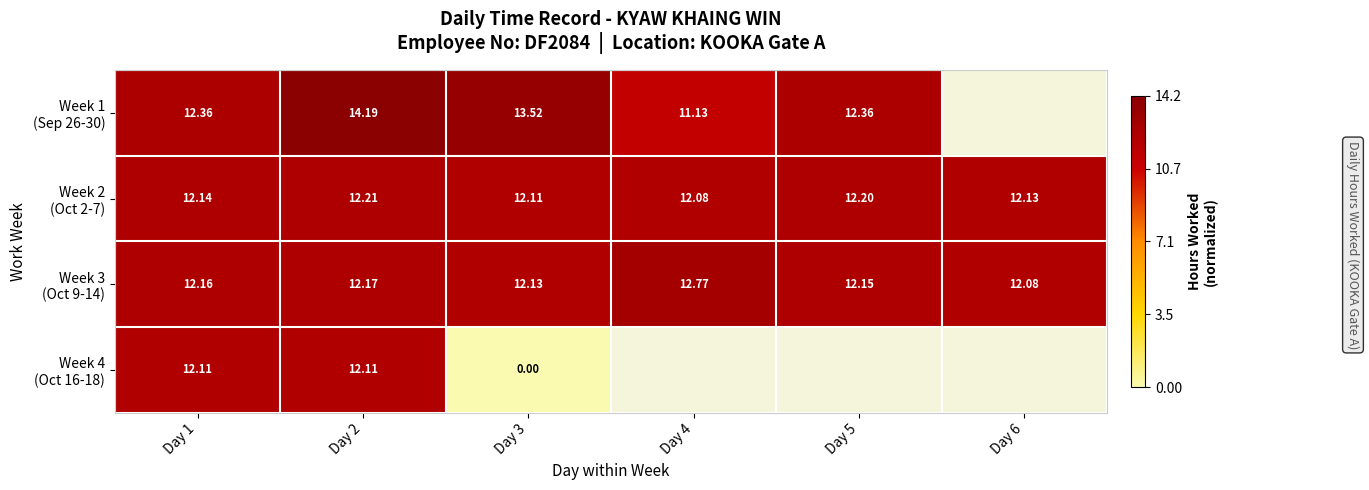

At Day 1, list the series in order from smallest to largest.

Week 4 (Oct 16-18), Week 2 (Oct 2-7), Week 3 (Oct 9-14), Week 1 (Sep 26-30)